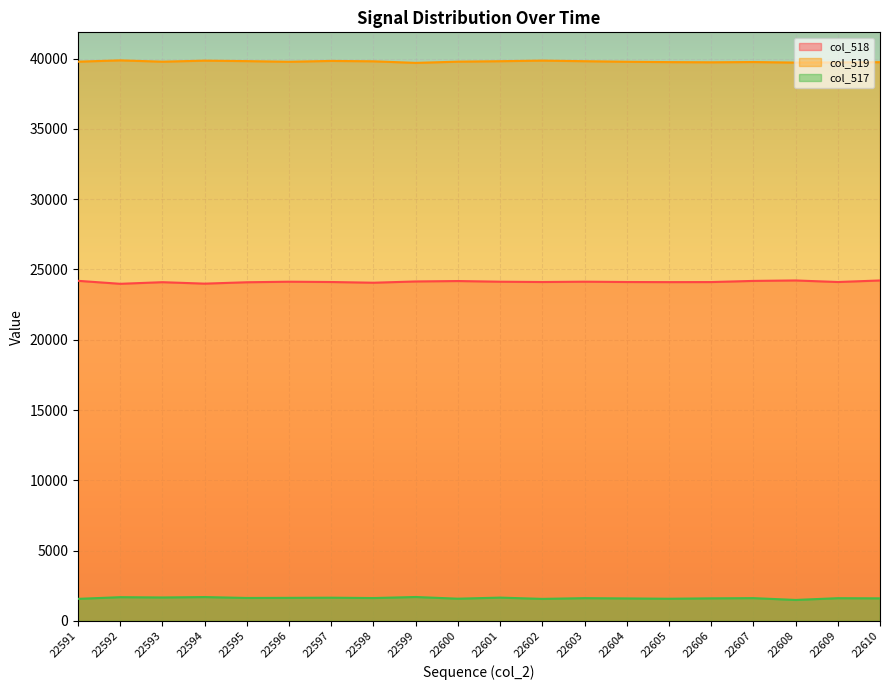

At which label is col_518 closest to 24096?

22605